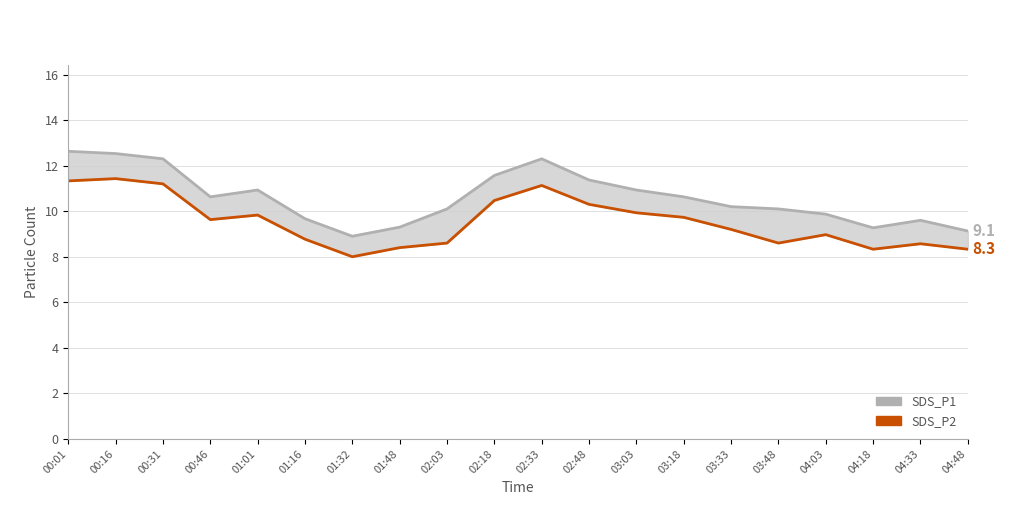

What is the value of the SDS_P2 point at the 14th from the left?

9.7